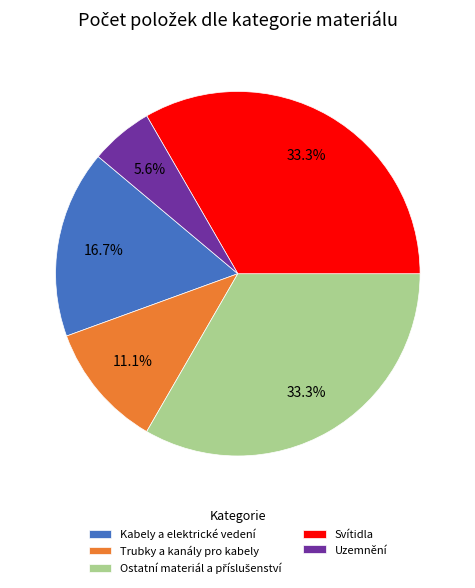

Approximately how many times larger is the value at Uzemnění compared to Svítidla?

0.2